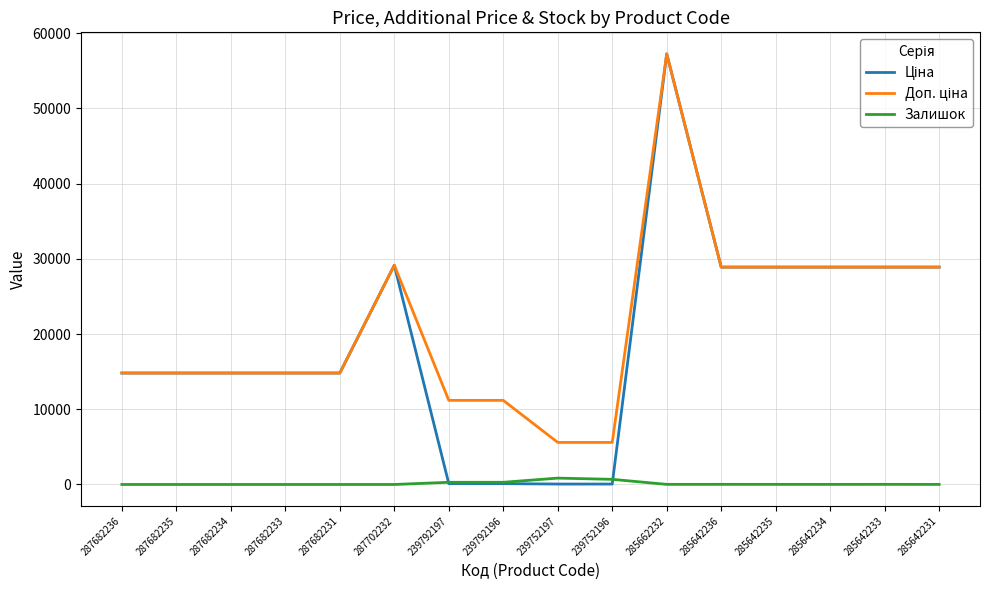

What is the difference between the highest and lowest values at 287682233?

14817.6